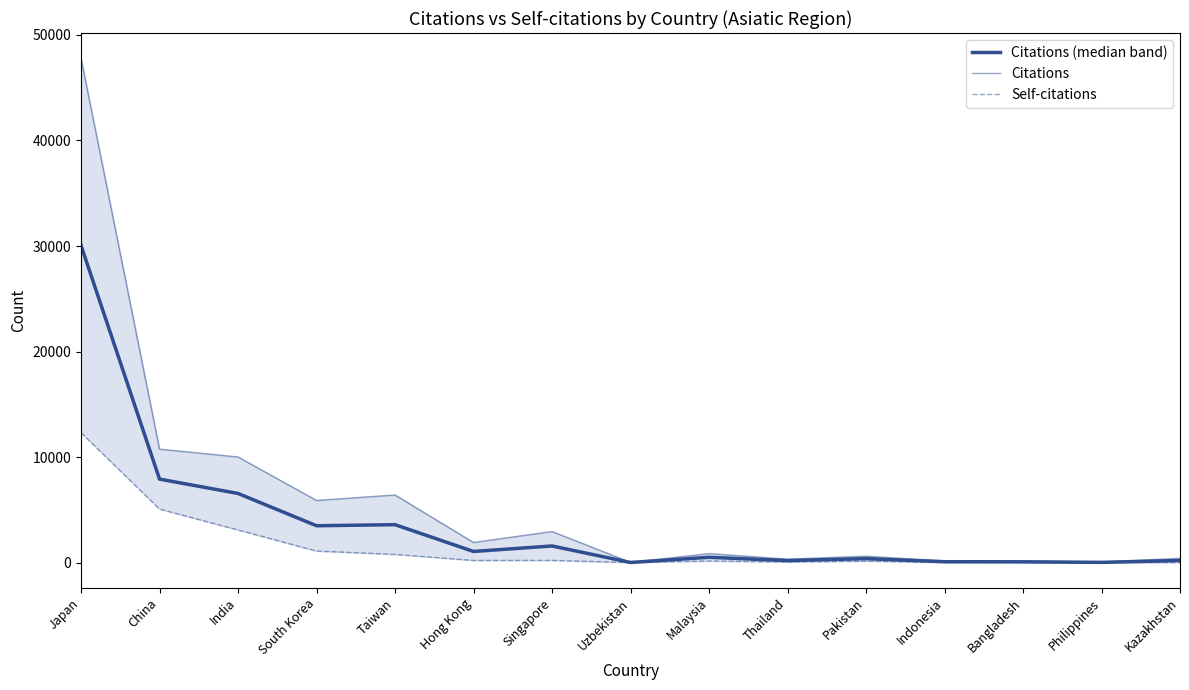

Reading left to right, list all the values displayed in this chart.

Citations (median band): Japan=30052.0	China=7913.0	India=6553.0	South Korea=3493.5	Taiwan=3595.5	Hong Kong=1057.0	Singapore=1578.0	Uzbekistan=14.5	Malaysia=506.0	Thailand=192.5	Pakistan=375.0	Indonesia=86.0	Bangladesh=76.5	Philippines=25.0	Kazakhstan=205.0
Citations: Japan=47792.0	China=10752.0	India=10009.0	South Korea=5890.0	Taiwan=6409.0	Hong Kong=1907.0	Singapore=2944.0	Uzbekistan=25.0	Malaysia=858.0	Thailand=327.0	Pakistan=609.0	Indonesia=157.0	Bangladesh=144.0	Philippines=46.0	Kazakhstan=405.0
Self-citations: Japan=12312.0	China=5074.0	India=3097.0	South Korea=1097.0	Taiwan=782.0	Hong Kong=207.0	Singapore=212.0	Uzbekistan=4.0	Malaysia=154.0	Thailand=58.0	Pakistan=141.0	Indonesia=15.0	Bangladesh=9.0	Philippines=4.0	Kazakhstan=5.0